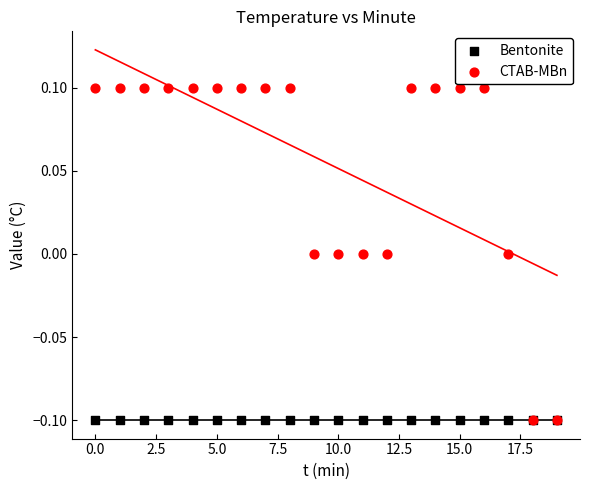

Which series has the largest Y range (max minus min)?

CTAB-MBn